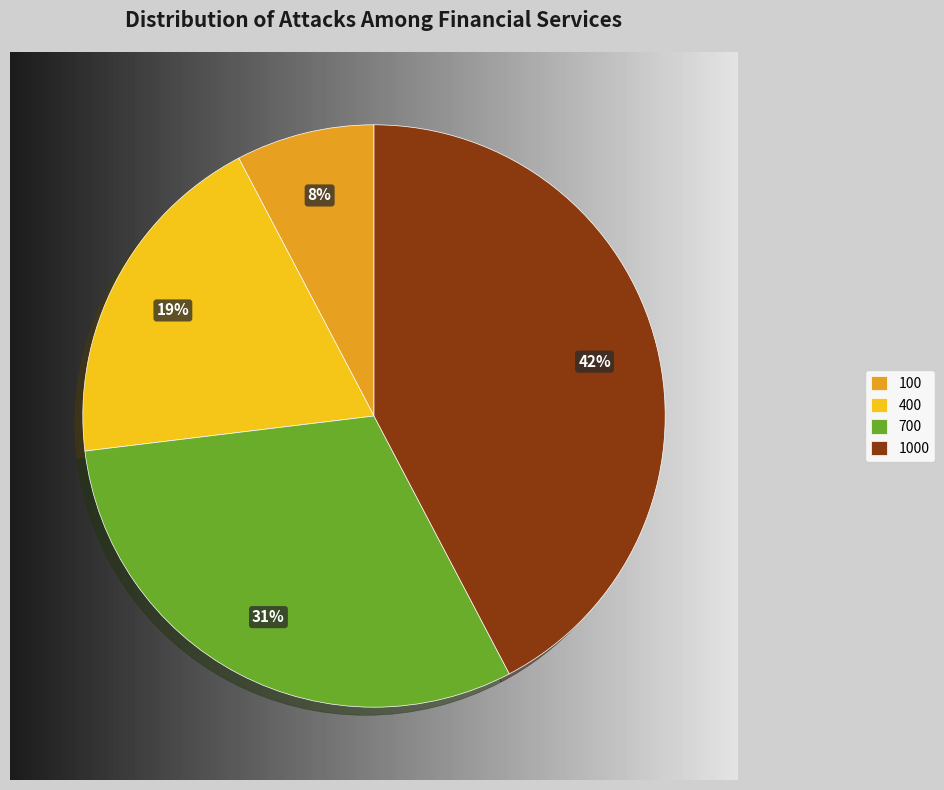

Is 400 the majority of the pie?

No